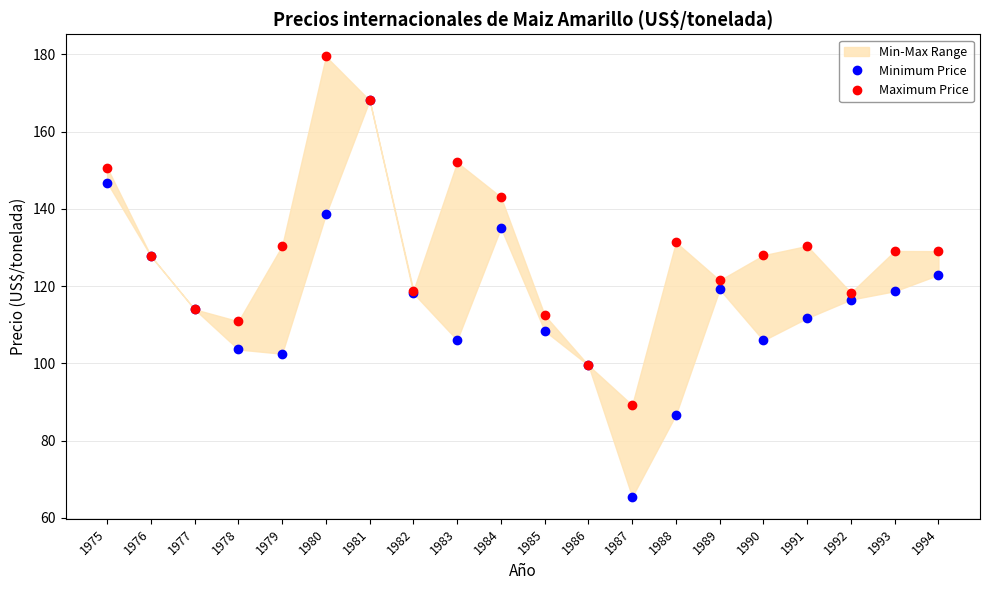

Reading left to right, what are all the values shown in this chart?

Minimum Price: 146.8	127.8	114.0	103.6	102.5	138.5	168.1	118.2	106.0	135.0	108.4	99.5	65.5	86.7	119.2	106.0	111.7	116.5	118.7	122.9
Maximum Price: 150.7	127.8	114.0	110.9	130.4	179.5	168.1	118.8	152.0	143.1	112.5	99.5	89.2	131.4	121.5	128.0	130.4	118.3	129.1	129.1